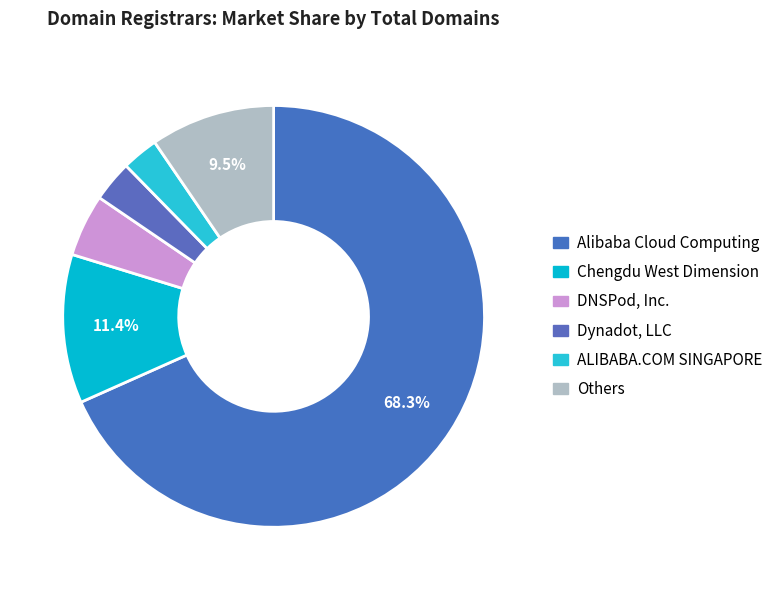

How many slices are in this pie chart?

6